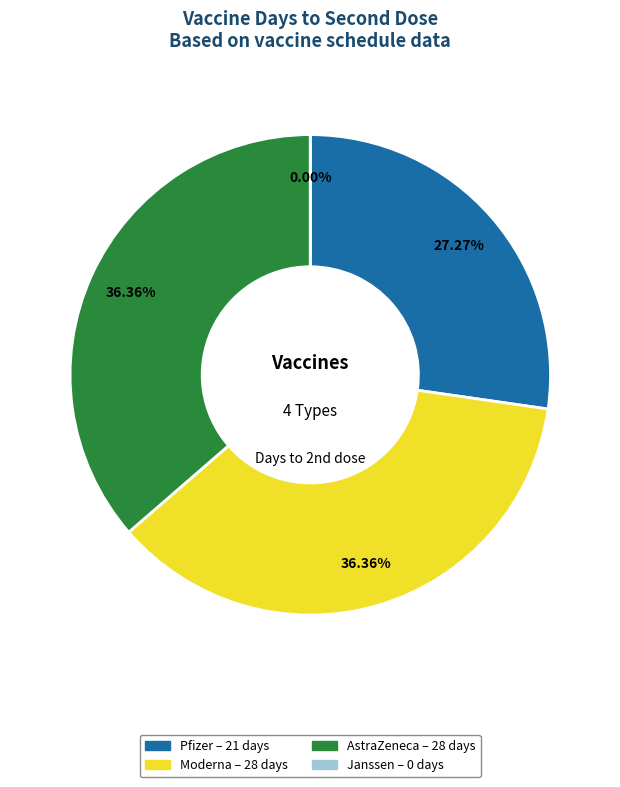

To the nearest percent, what percentage of the pie is Pfizer?

27%